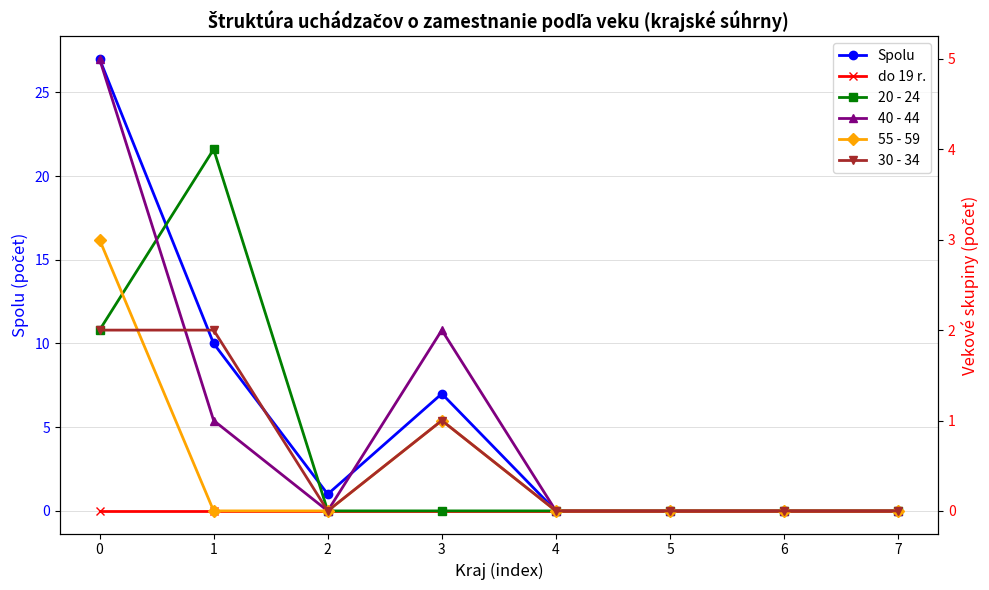

Is this an area chart (filled region under the line)?

No